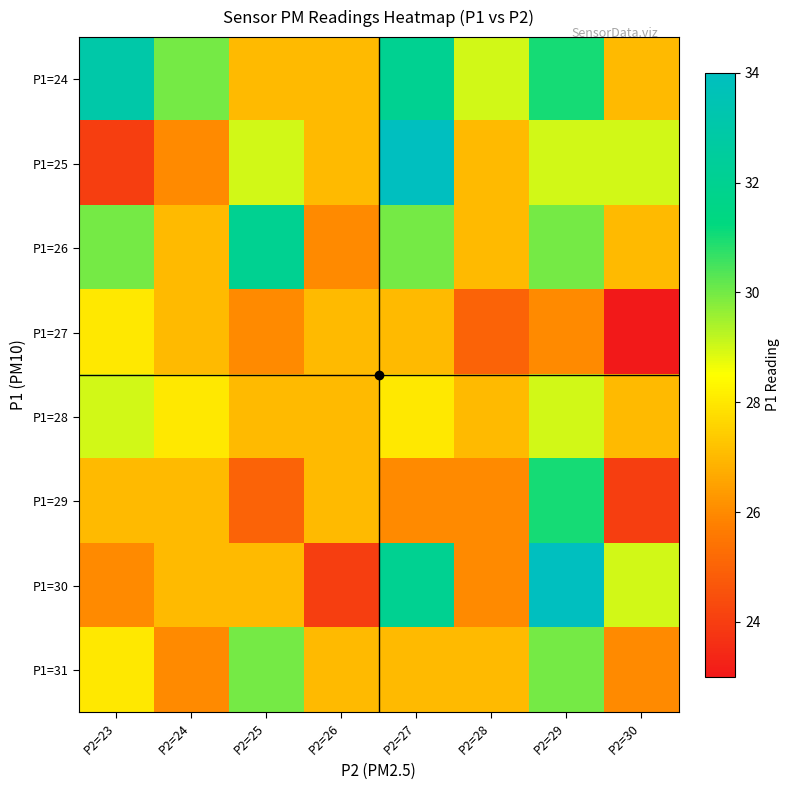

What is the smallest value displayed?

23